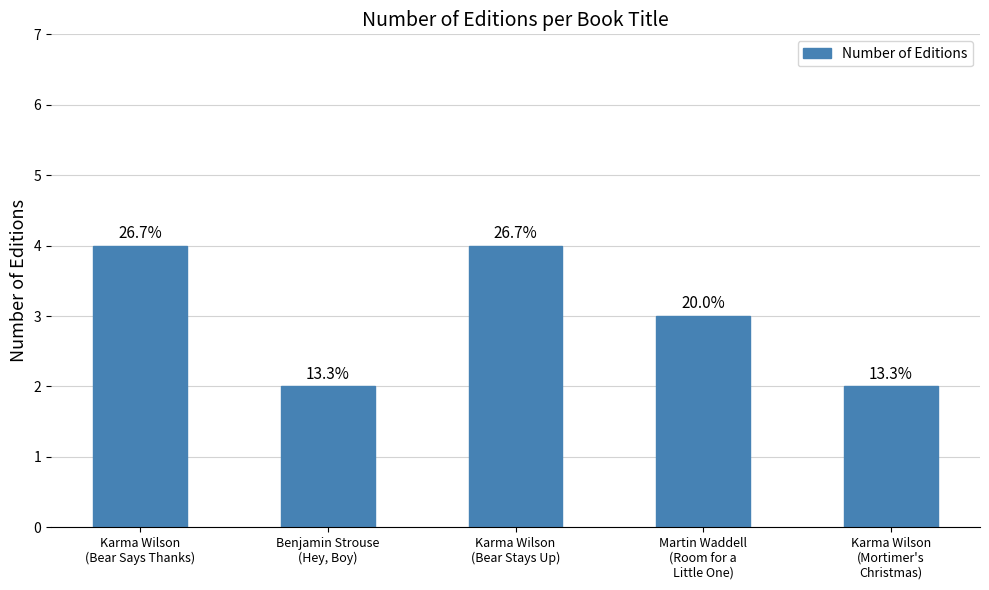

Where does the data first go above 3?

Karma Wilson
(Bear Says Thanks)